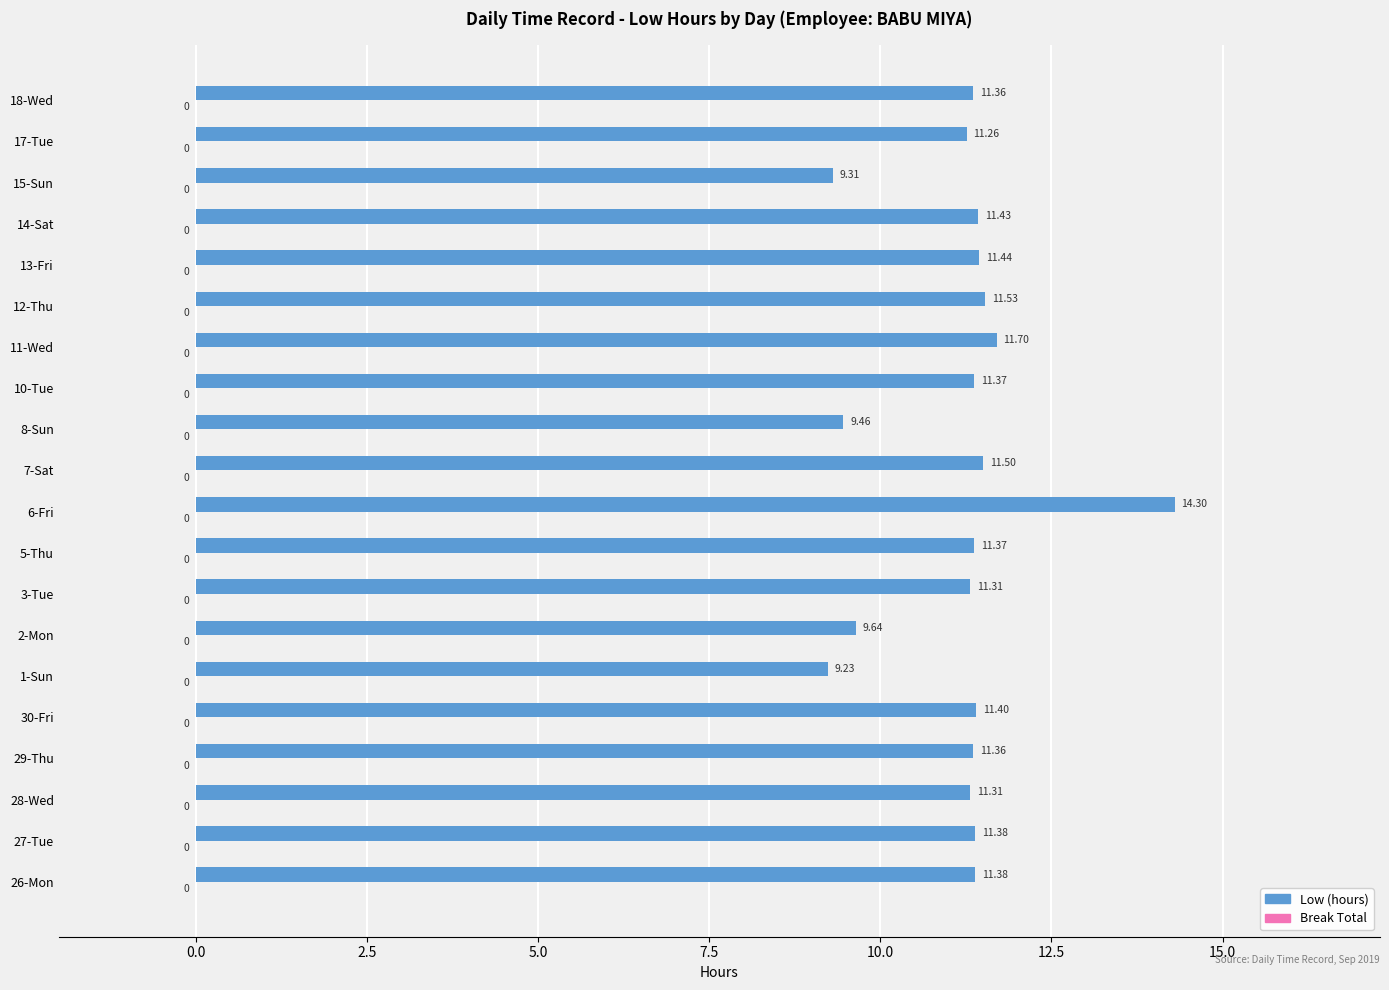

What is the ratio of the value at 5-Thu to the value at 8-Sun?

1.2